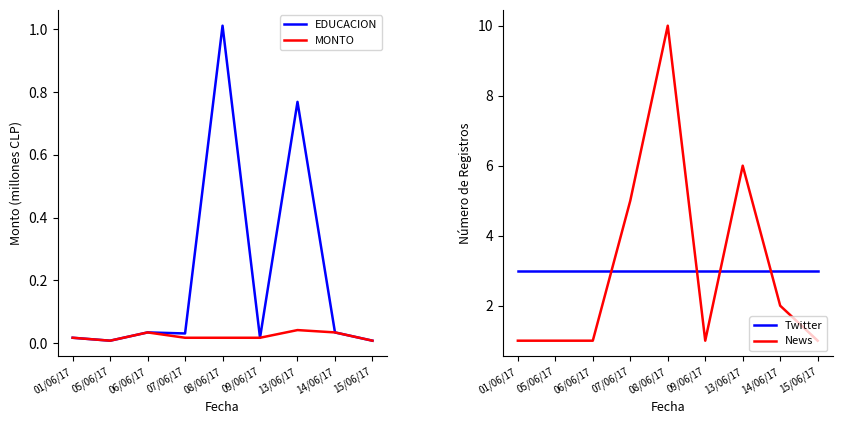

Is it true that Twitter equals 4.3 at 09/06/17?

False